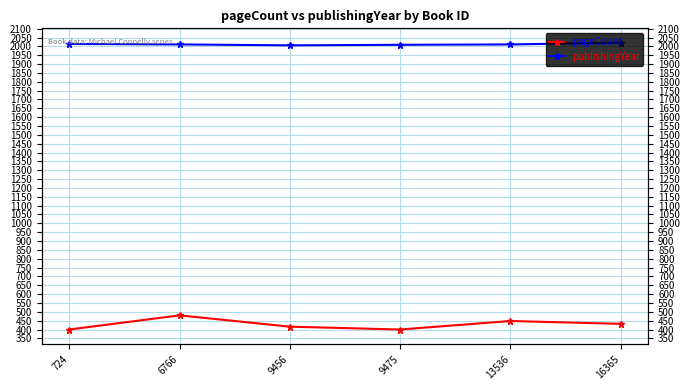

What value does the publishingYear series have at 9475?

2009